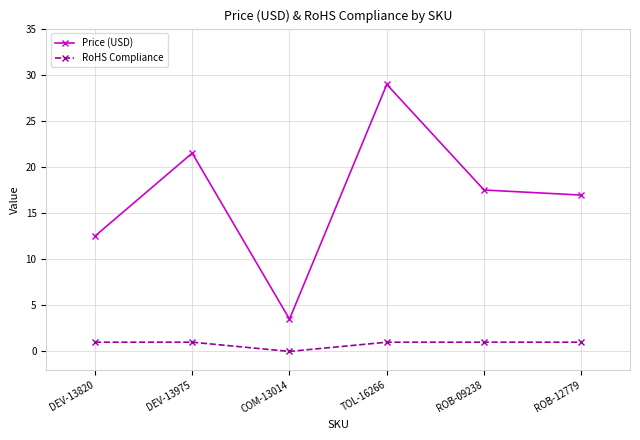

What is the total value across all series at COM-13014?

3.5